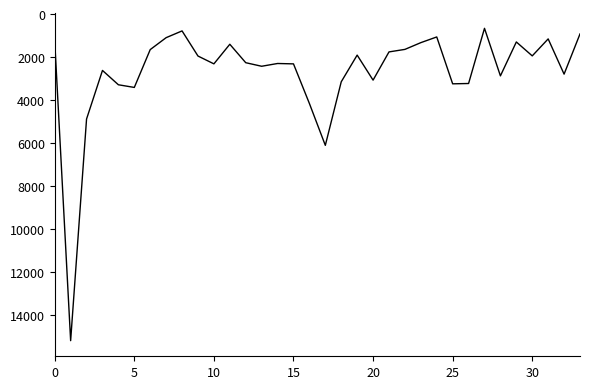

What is the minimum value shown in the chart?

660